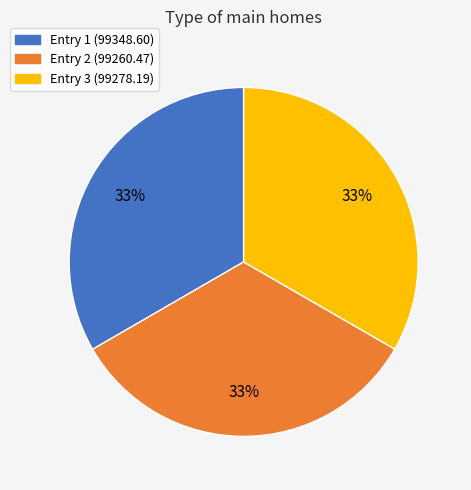

Is the sum of Entry 3 (99278.19) and Entry 2 (99260.47) greater than half?

Yes